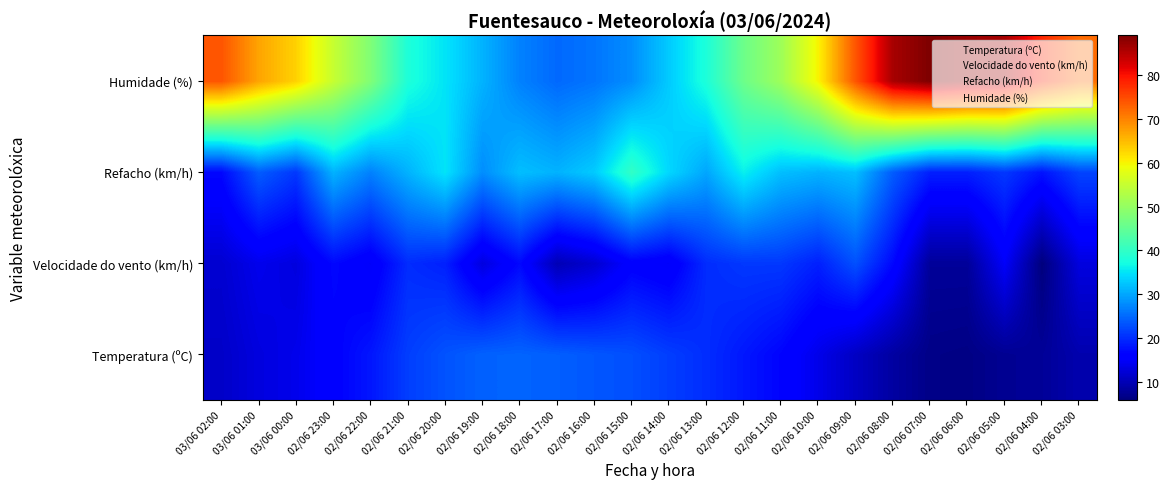

How many distinct data groups are displayed?

4